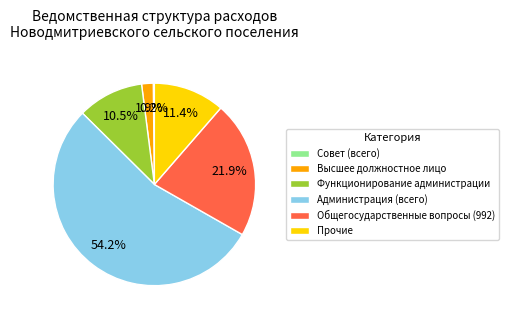

What portion of the pie excludes Функционирование администрации?

89.5%